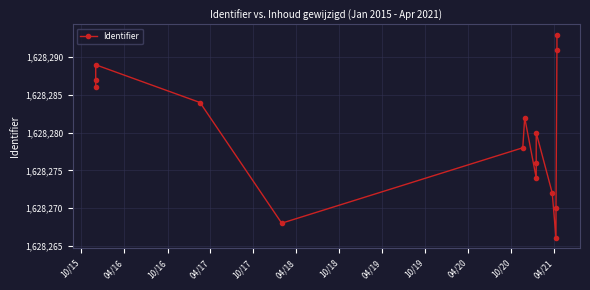

Is this an area chart (filled region under the line)?

No